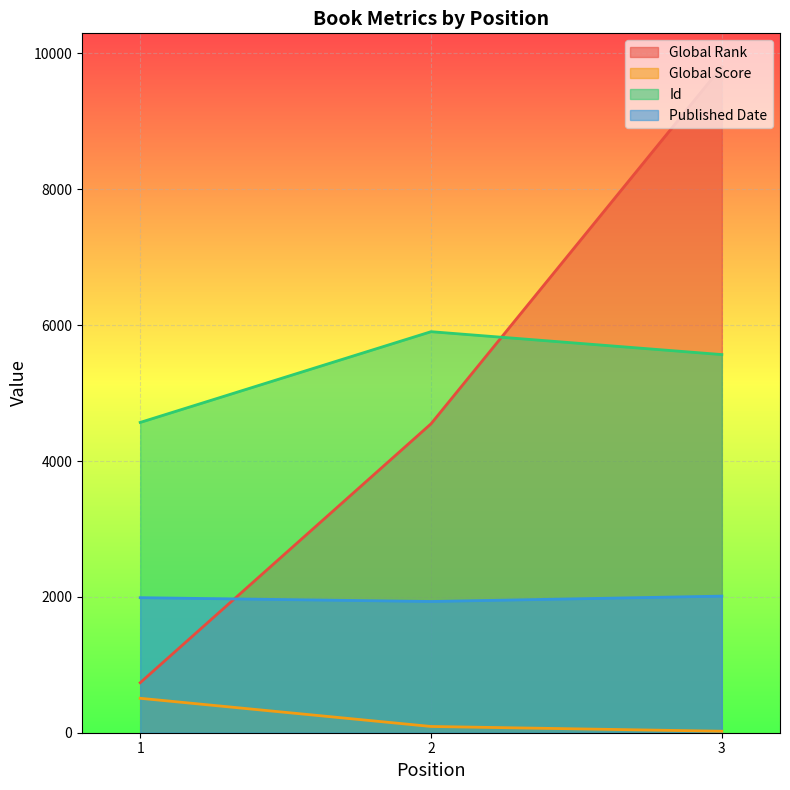

What is the spread (max minus min) of values at 3?

9784